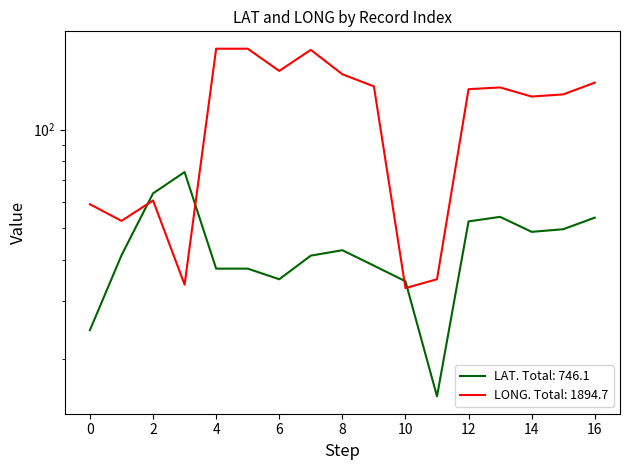

Where do LONG and LAT first cross each other?

1 and 2